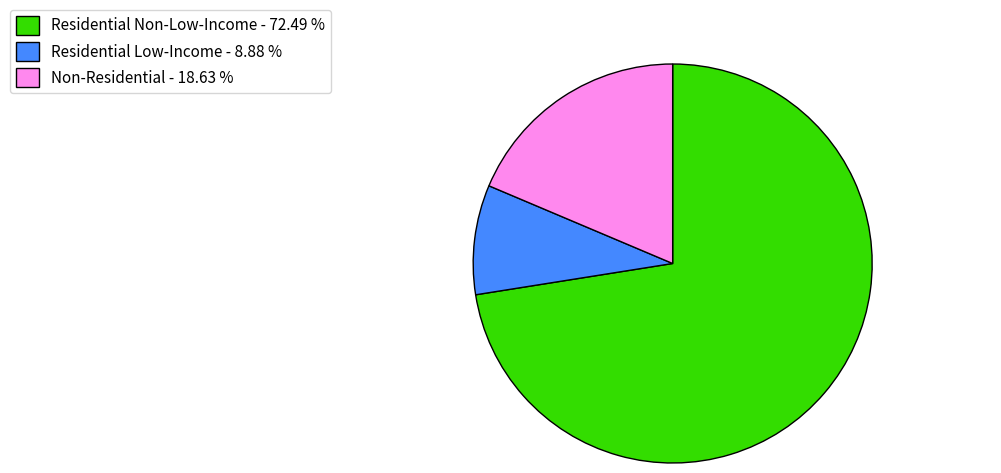

Rank the categories by value from lowest to highest.

Residential Low-Income - 8.88 %, Non-Residential - 18.63 %, Residential Non-Low-Income - 72.49 %